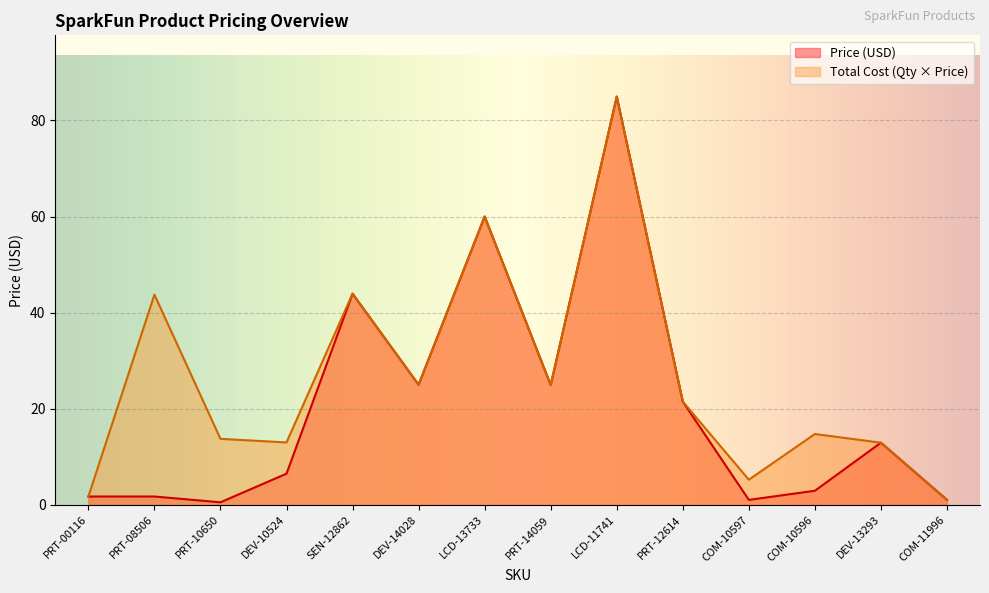

At which label does Price (USD) first exceed 12?

SEN-12862